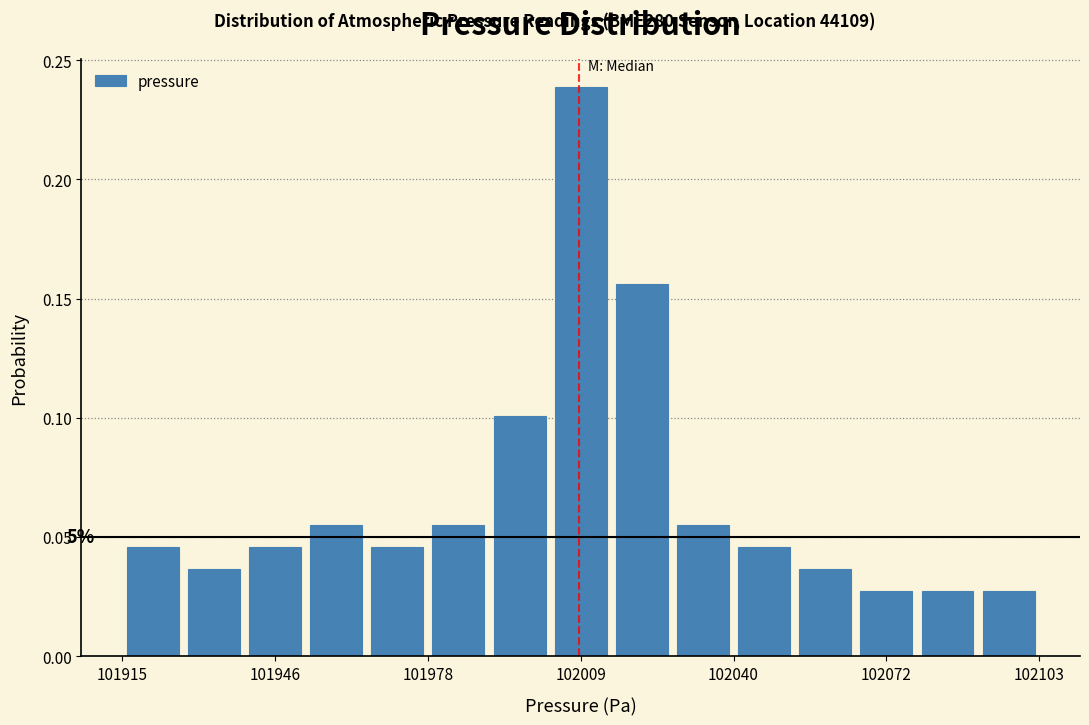

Around what value on the x-axis is the tallest bar? Give the approximate position of its centre, as read against the axis.

102010